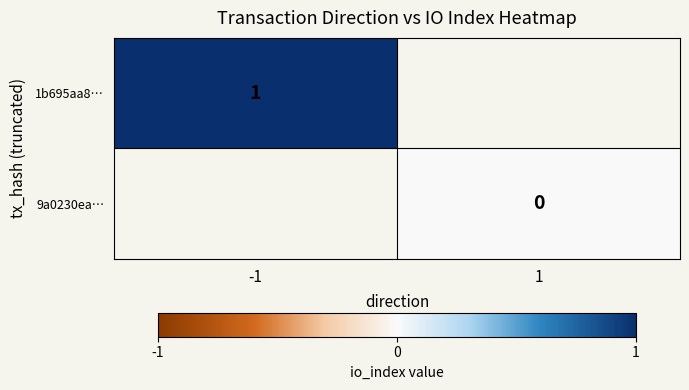

Is it true that 1b695aa8… equals 0 at -1?

False